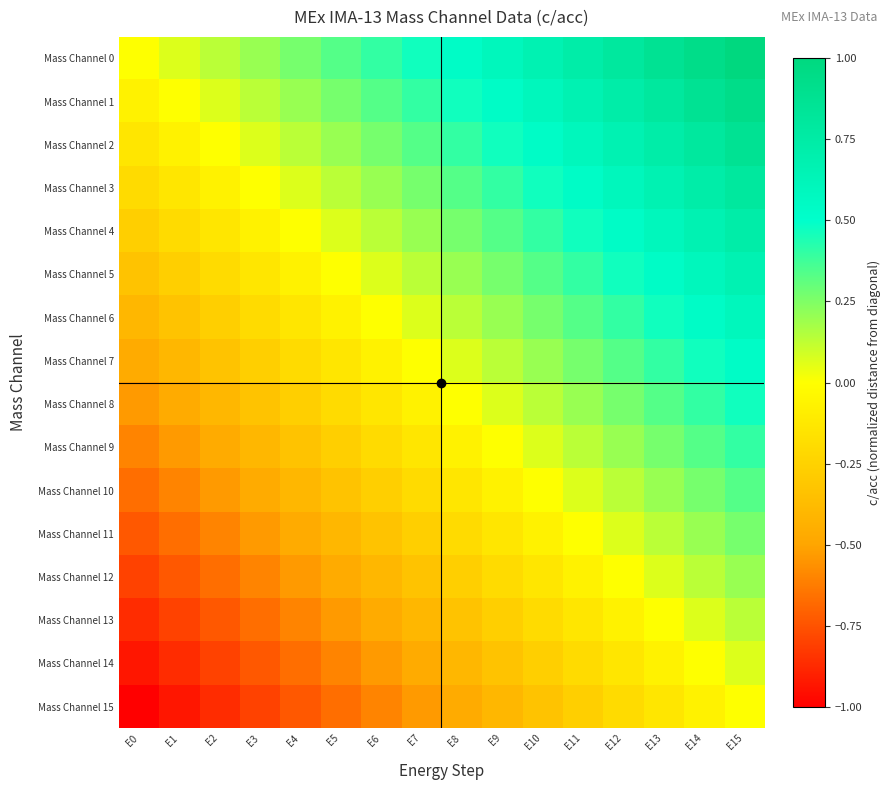

Reading left to right, extract all data points from this chart.

Mass Channel 0: E0=0.0	E1=0.1	E2=0.1	E3=0.2	E4=0.3	E5=0.3	E6=0.4	E7=0.5	E8=0.5	E9=0.6	E10=0.7	E11=0.7	E12=0.8	E13=0.9	E14=0.9	E15=1.0
Mass Channel 1: E0=-0.1	E1=0.0	E2=0.1	E3=0.1	E4=0.2	E5=0.3	E6=0.3	E7=0.4	E8=0.5	E9=0.5	E10=0.6	E11=0.7	E12=0.7	E13=0.8	E14=0.9	E15=0.9
Mass Channel 2: E0=-0.1	E1=-0.1	E2=0.0	E3=0.1	E4=0.1	E5=0.2	E6=0.3	E7=0.3	E8=0.4	E9=0.5	E10=0.5	E11=0.6	E12=0.7	E13=0.7	E14=0.8	E15=0.9
Mass Channel 3: E0=-0.2	E1=-0.1	E2=-0.1	E3=0.0	E4=0.1	E5=0.1	E6=0.2	E7=0.3	E8=0.3	E9=0.4	E10=0.5	E11=0.5	E12=0.6	E13=0.7	E14=0.7	E15=0.8
Mass Channel 4: E0=-0.3	E1=-0.2	E2=-0.1	E3=-0.1	E4=0.0	E5=0.1	E6=0.1	E7=0.2	E8=0.3	E9=0.3	E10=0.4	E11=0.5	E12=0.5	E13=0.6	E14=0.7	E15=0.7
Mass Channel 5: E0=-0.3	E1=-0.3	E2=-0.2	E3=-0.1	E4=-0.1	E5=0.0	E6=0.1	E7=0.1	E8=0.2	E9=0.3	E10=0.3	E11=0.4	E12=0.5	E13=0.5	E14=0.6	E15=0.7
Mass Channel 6: E0=-0.4	E1=-0.3	E2=-0.3	E3=-0.2	E4=-0.1	E5=-0.1	E6=0.0	E7=0.1	E8=0.1	E9=0.2	E10=0.3	E11=0.3	E12=0.4	E13=0.5	E14=0.5	E15=0.6
Mass Channel 7: E0=-0.5	E1=-0.4	E2=-0.3	E3=-0.3	E4=-0.2	E5=-0.1	E6=-0.1	E7=0.0	E8=0.1	E9=0.1	E10=0.2	E11=0.3	E12=0.3	E13=0.4	E14=0.5	E15=0.5
Mass Channel 8: E0=-0.5	E1=-0.5	E2=-0.4	E3=-0.3	E4=-0.3	E5=-0.2	E6=-0.1	E7=-0.1	E8=0.0	E9=0.1	E10=0.1	E11=0.2	E12=0.3	E13=0.3	E14=0.4	E15=0.5
Mass Channel 9: E0=-0.6	E1=-0.5	E2=-0.5	E3=-0.4	E4=-0.3	E5=-0.3	E6=-0.2	E7=-0.1	E8=-0.1	E9=0.0	E10=0.1	E11=0.1	E12=0.2	E13=0.3	E14=0.3	E15=0.4
Mass Channel 10: E0=-0.7	E1=-0.6	E2=-0.5	E3=-0.5	E4=-0.4	E5=-0.3	E6=-0.3	E7=-0.2	E8=-0.1	E9=-0.1	E10=0.0	E11=0.1	E12=0.1	E13=0.2	E14=0.3	E15=0.3
Mass Channel 11: E0=-0.7	E1=-0.7	E2=-0.6	E3=-0.5	E4=-0.5	E5=-0.4	E6=-0.3	E7=-0.3	E8=-0.2	E9=-0.1	E10=-0.1	E11=0.0	E12=0.1	E13=0.1	E14=0.2	E15=0.3
Mass Channel 12: E0=-0.8	E1=-0.7	E2=-0.7	E3=-0.6	E4=-0.5	E5=-0.5	E6=-0.4	E7=-0.3	E8=-0.3	E9=-0.2	E10=-0.1	E11=-0.1	E12=0.0	E13=0.1	E14=0.1	E15=0.2
Mass Channel 13: E0=-0.9	E1=-0.8	E2=-0.7	E3=-0.7	E4=-0.6	E5=-0.5	E6=-0.5	E7=-0.4	E8=-0.3	E9=-0.3	E10=-0.2	E11=-0.1	E12=-0.1	E13=0.0	E14=0.1	E15=0.1
Mass Channel 14: E0=-0.9	E1=-0.9	E2=-0.8	E3=-0.7	E4=-0.7	E5=-0.6	E6=-0.5	E7=-0.5	E8=-0.4	E9=-0.3	E10=-0.3	E11=-0.2	E12=-0.1	E13=-0.1	E14=0.0	E15=0.1
Mass Channel 15: E0=-1.0	E1=-0.9	E2=-0.9	E3=-0.8	E4=-0.7	E5=-0.7	E6=-0.6	E7=-0.5	E8=-0.5	E9=-0.4	E10=-0.3	E11=-0.3	E12=-0.2	E13=-0.1	E14=-0.1	E15=0.0